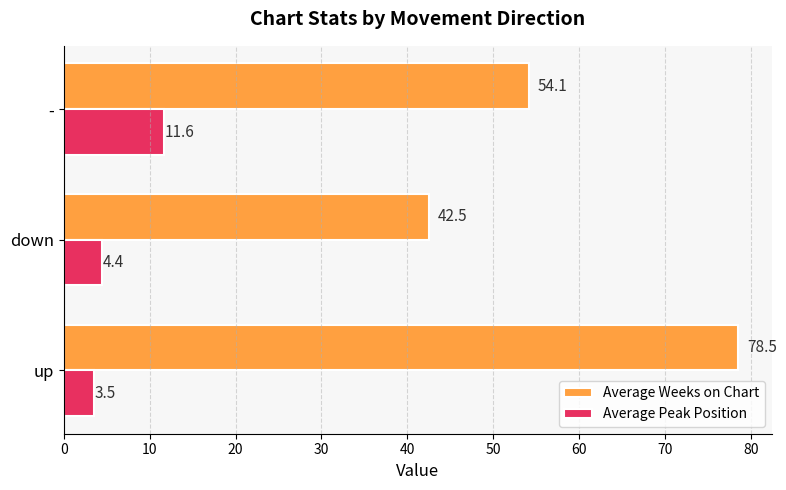

The value of Average Peak Position at up is 3.5. True or false?

True